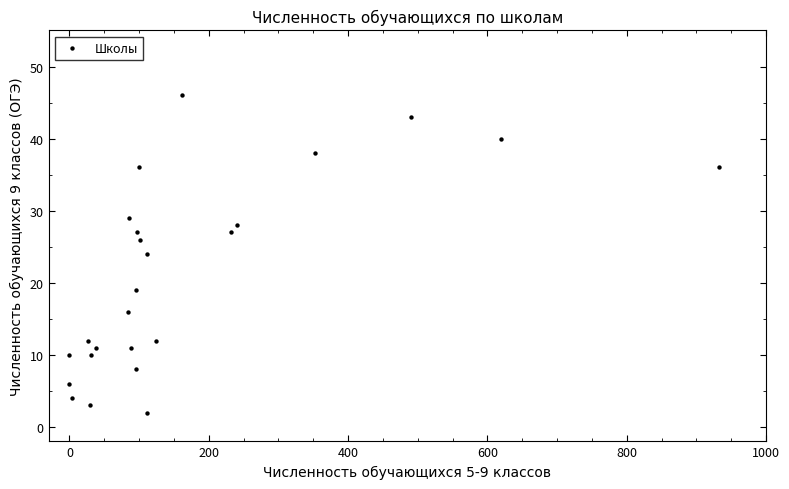

What is the range of Y values (max minus min)?

44